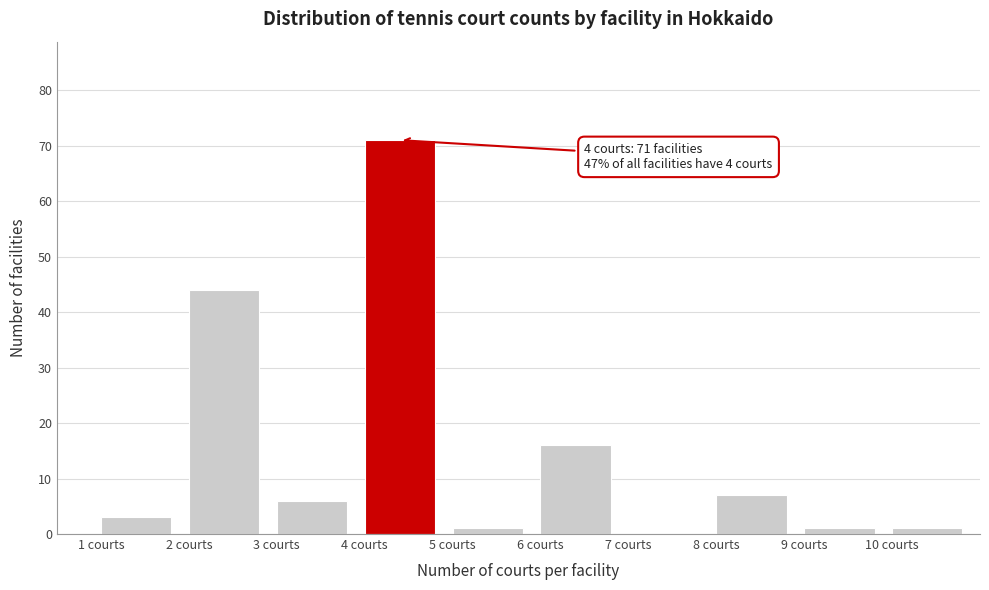

Over which range of the x-axis is the bar tallest?

4 to 5